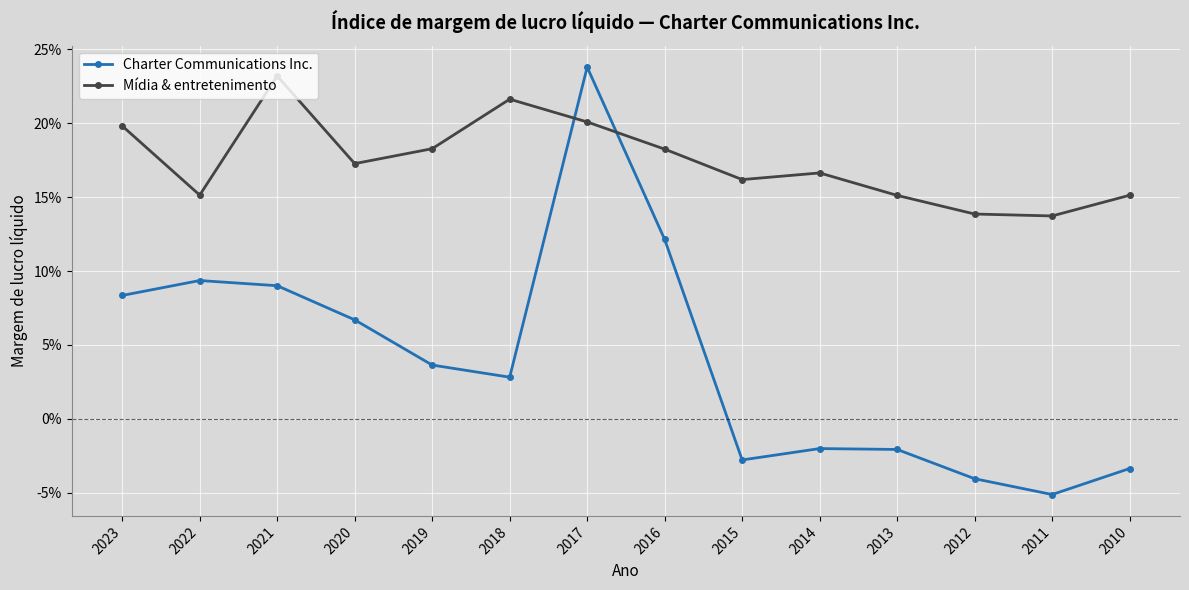

Reading left to right, list all the values displayed in this chart.

Charter Communications Inc.: 2023=0.1	2022=0.1	2021=0.1	2020=0.1	2019=0.0	2018=0.0	2017=0.2	2016=0.1	2015=-0.0	2014=-0.0	2013=-0.0	2012=-0.0	2011=-0.1	2010=-0.0
Mídia & entretenimento: 2023=0.2	2022=0.2	2021=0.2	2020=0.2	2019=0.2	2018=0.2	2017=0.2	2016=0.2	2015=0.2	2014=0.2	2013=0.2	2012=0.1	2011=0.1	2010=0.2